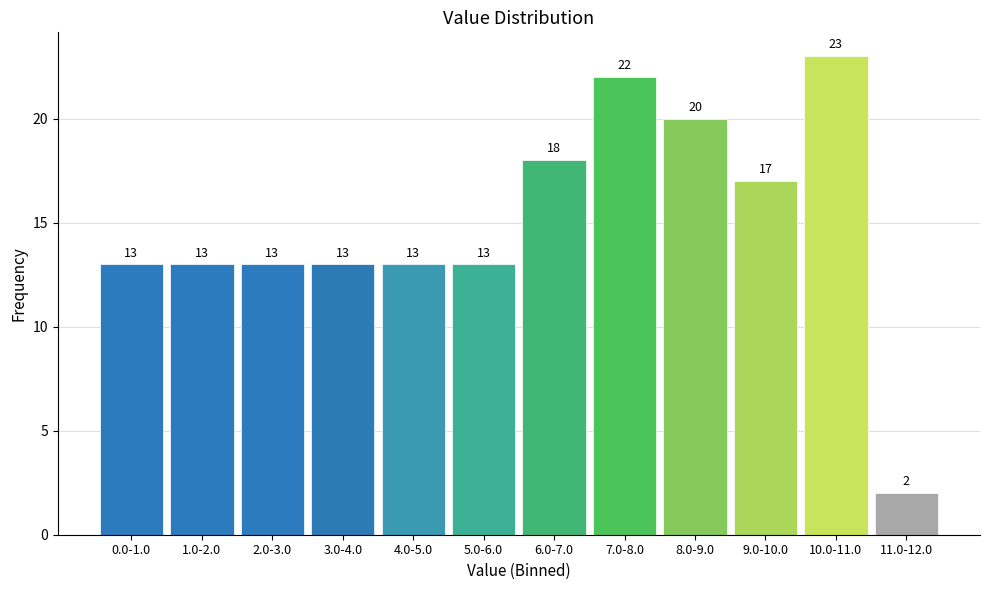

Reading right to left, extract all data points from this chart.

11.0-12.0=2	10.0-11.0=23	9.0-10.0=17	8.0-9.0=20	7.0-8.0=22	6.0-7.0=18	5.0-6.0=13	4.0-5.0=13	3.0-4.0=13	2.0-3.0=13	1.0-2.0=13	0.0-1.0=13